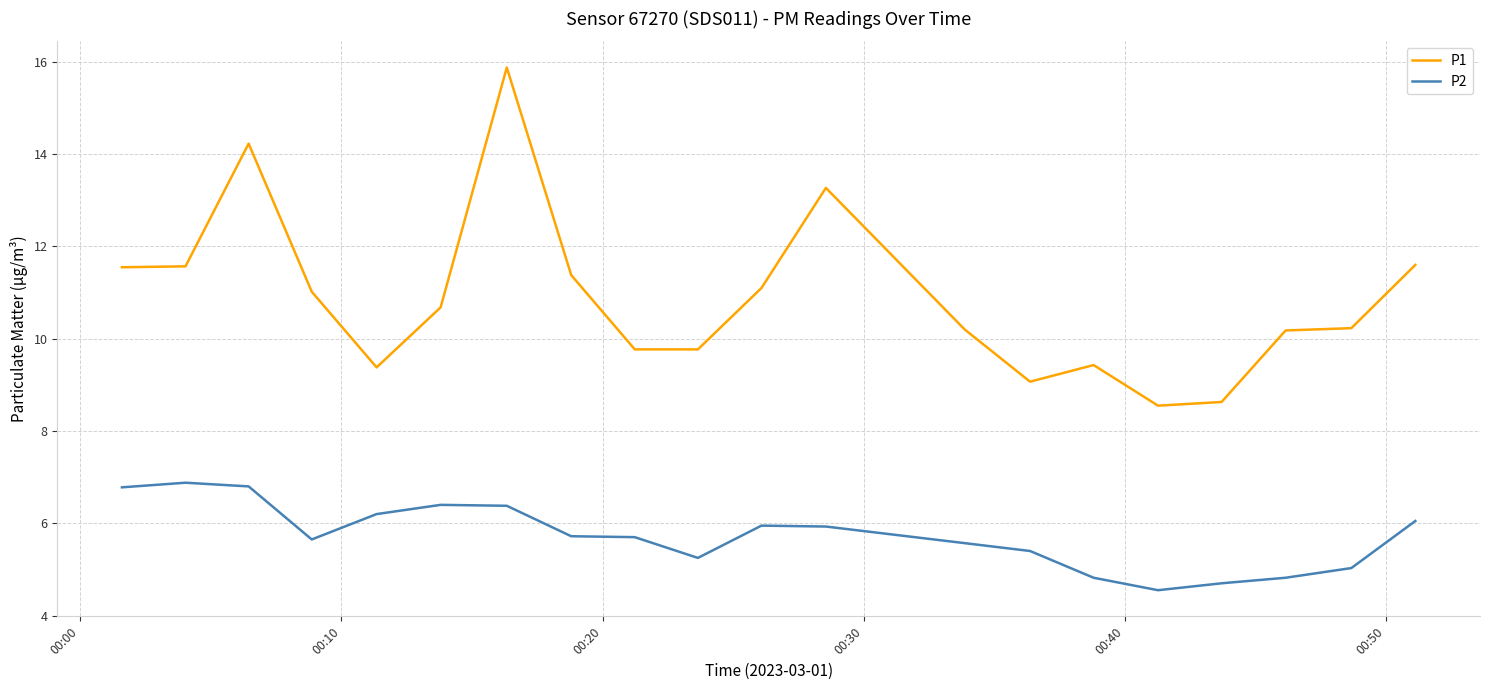

What is the difference between the maximum and minimum values in the P2 series?

2.3